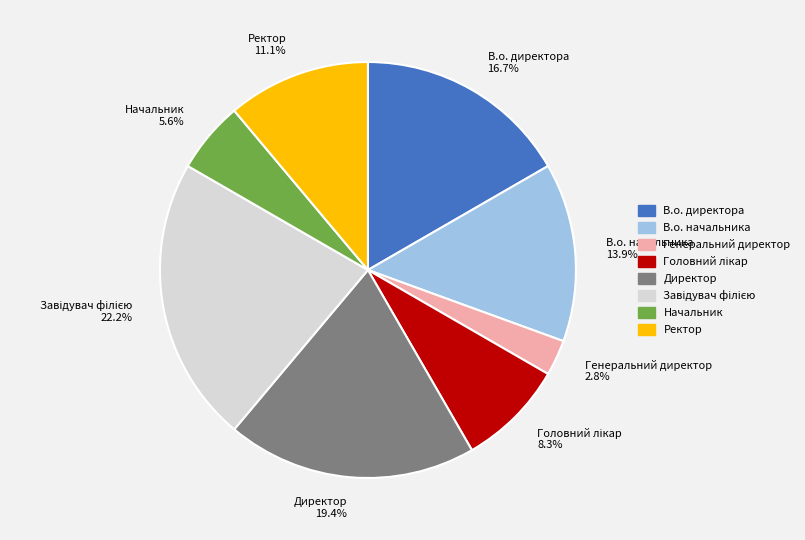

Combined, do Директор 19.4% and Генеральний директор 2.8% account for over 50%?

No